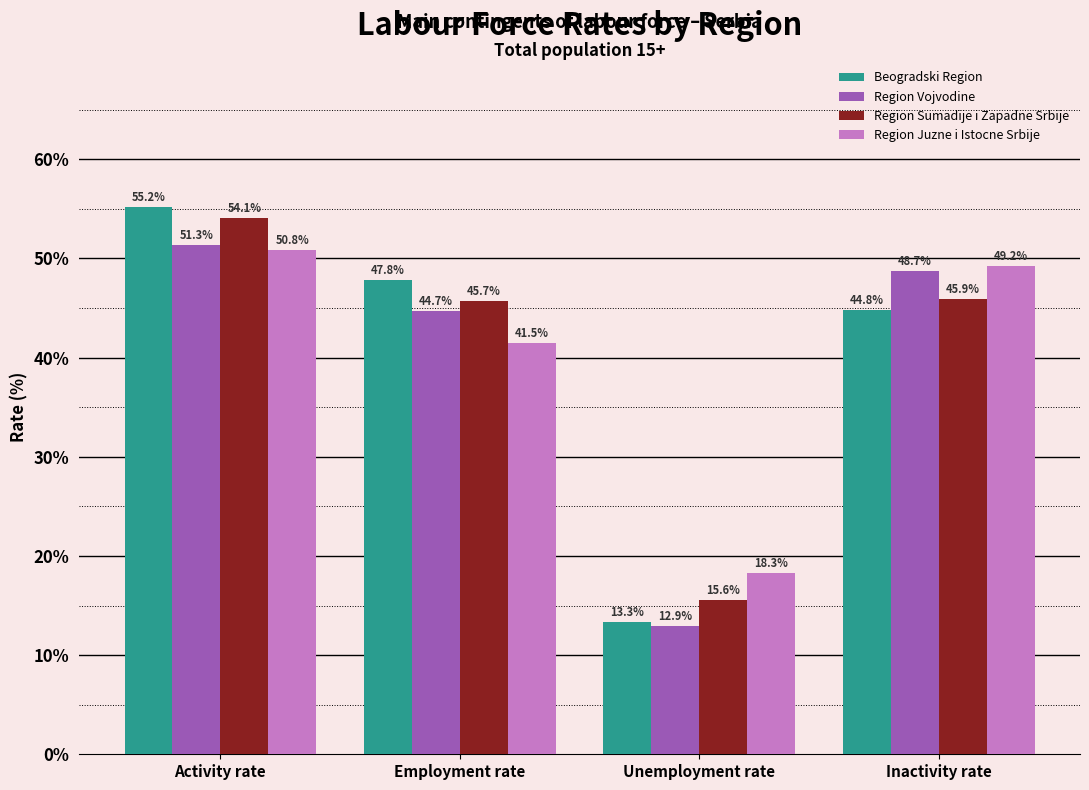

What is the sum of the Beogradski Region values at Activity rate and Unemployment rate?

68.5